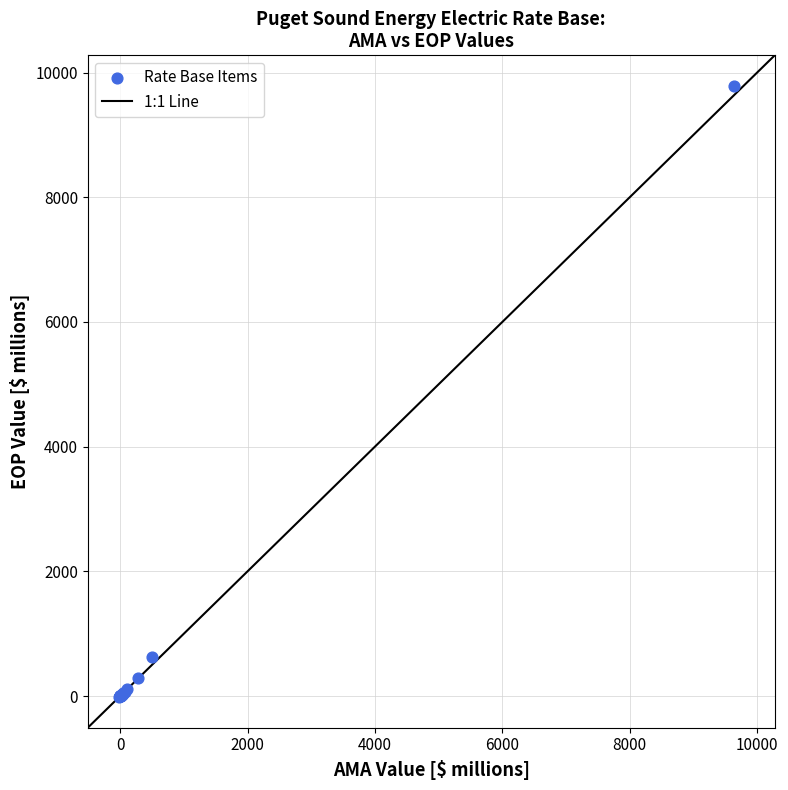

What Y value in the scatter plot is closest to 4884?

626.2